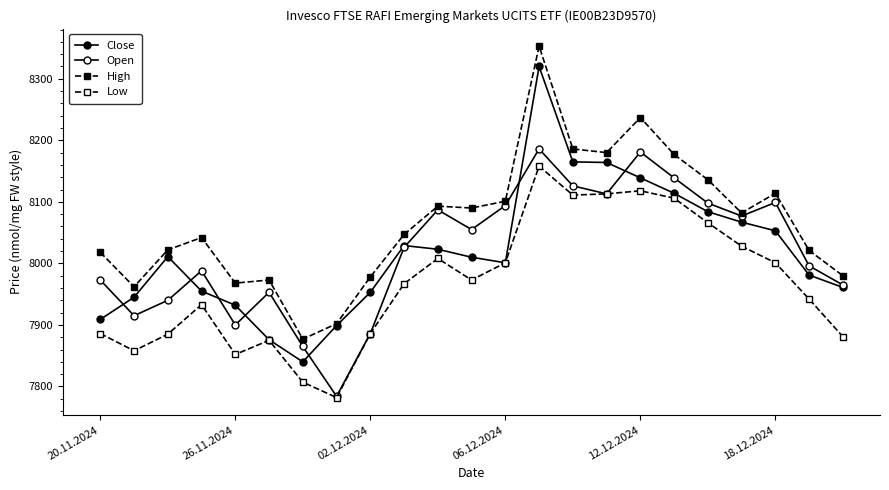

Which category has the highest value across all series?

13